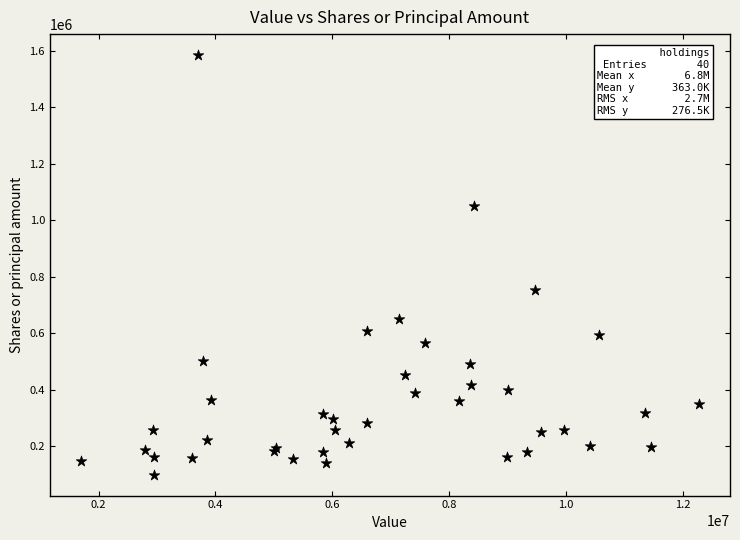

What Y value in the scatter plot is closest to 842062?

752900